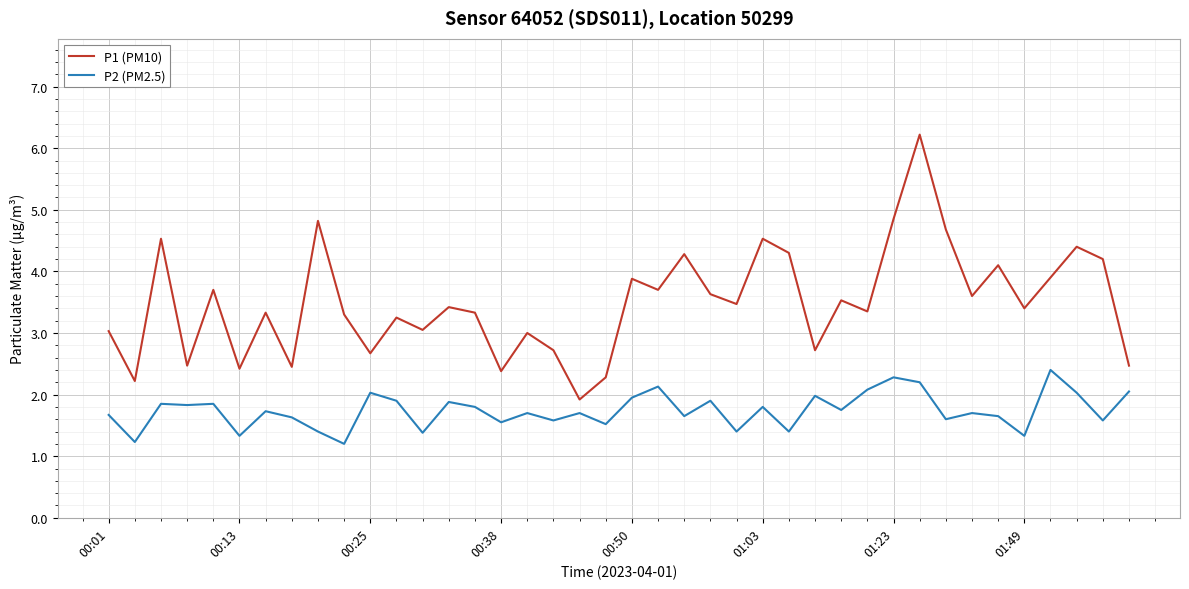

Rank the series by their maximum value, from lowest to highest.

P2 (PM2.5), P1 (PM10)